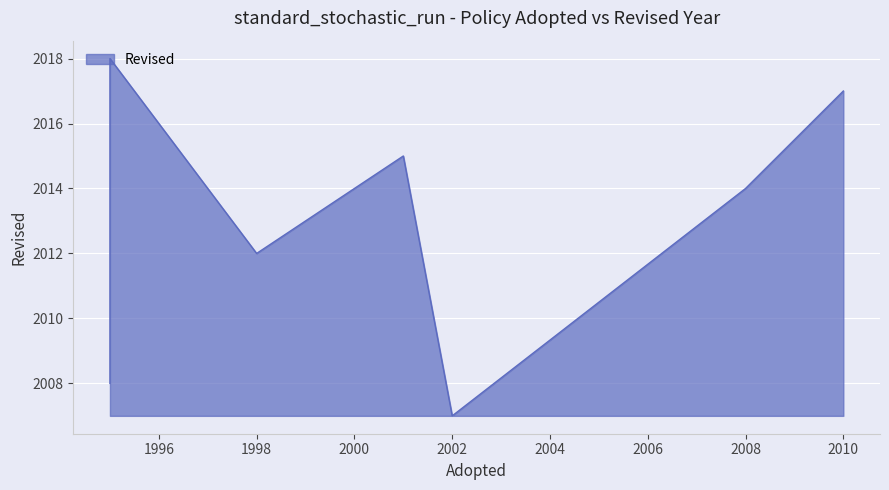

The chart shows a value of 2013 at 1995. True or false?

True